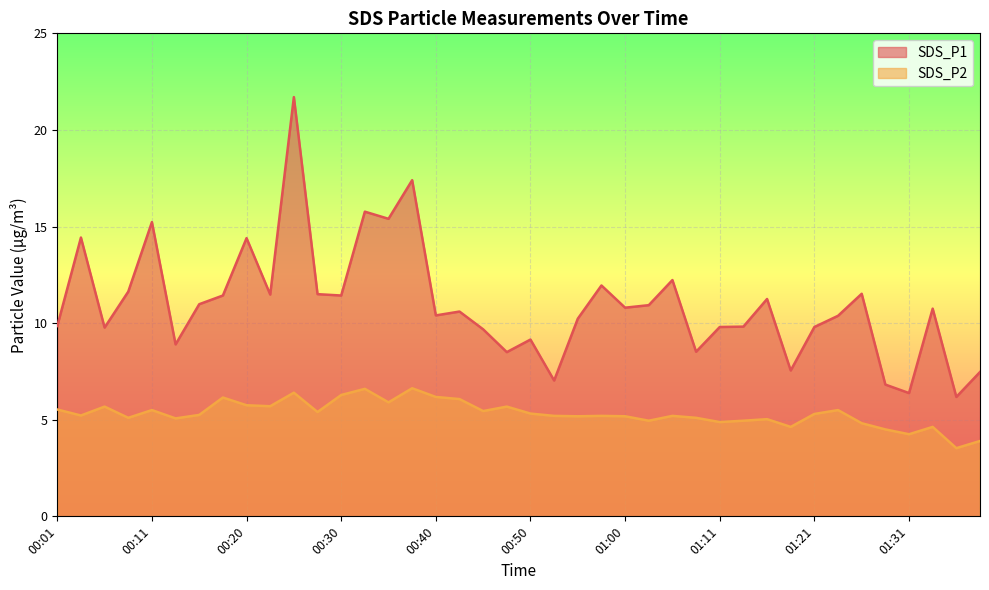

Where is the first local minimum for SDS_P2?

00:03